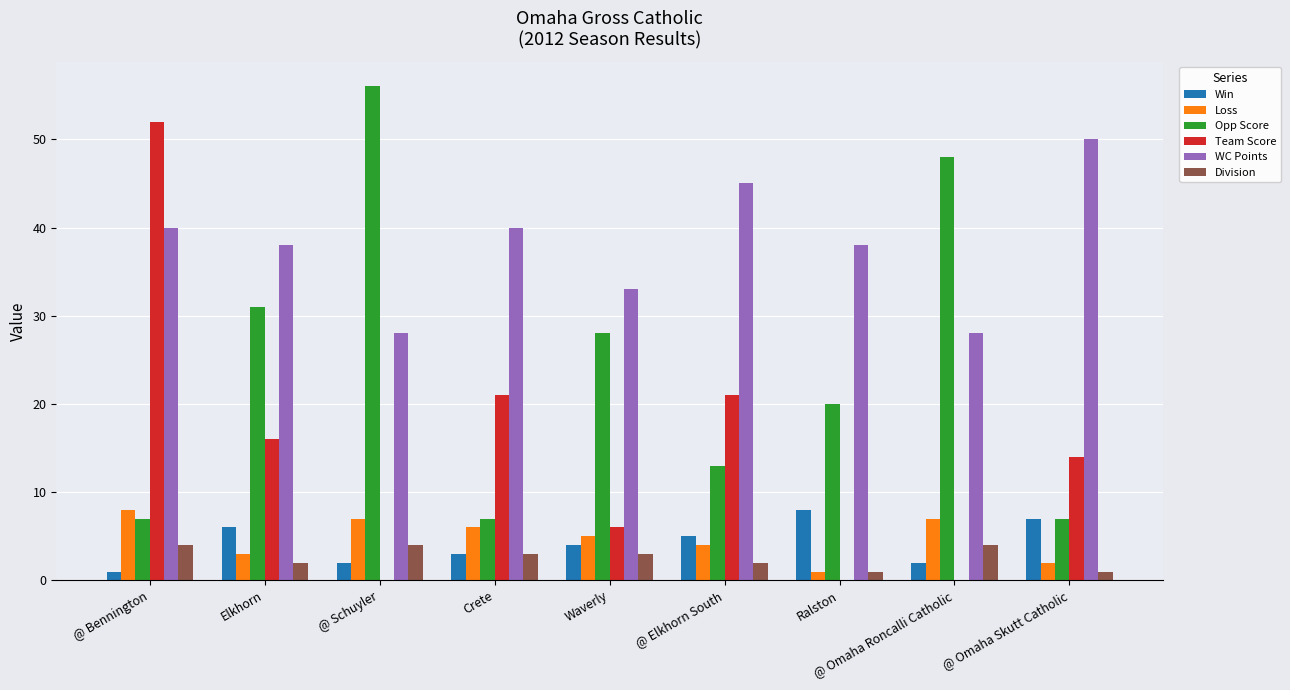

True or false: Team Score has a value of 52 at @ Bennington.

True